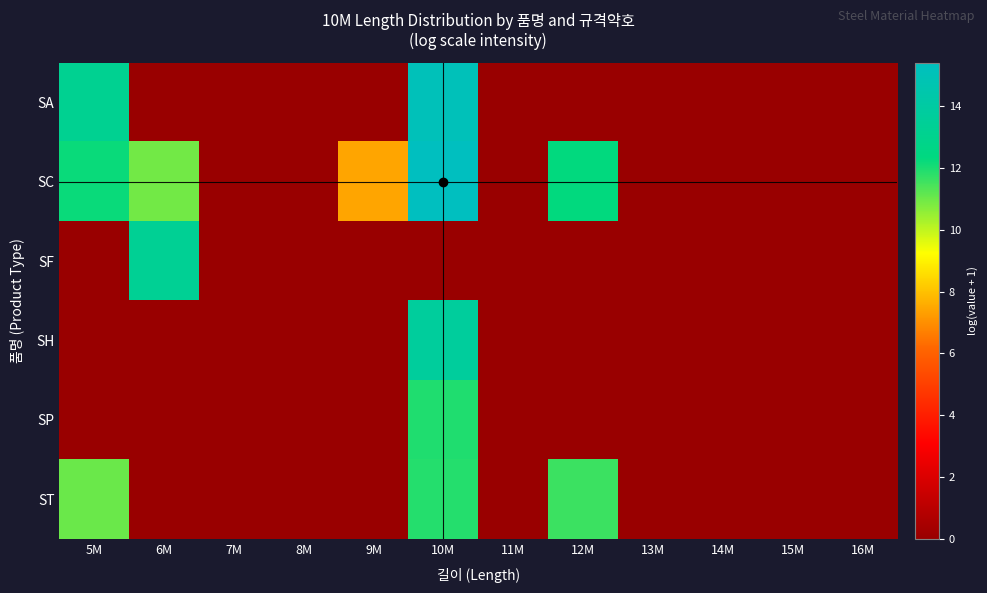

Which series has the largest total across all categories?

SC